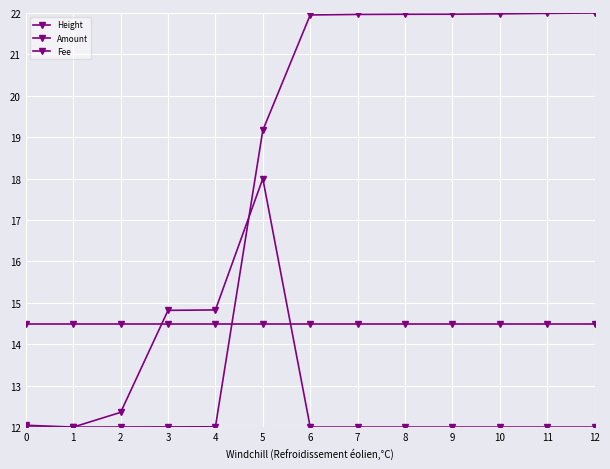

Is this an area chart (filled region under the line)?

No